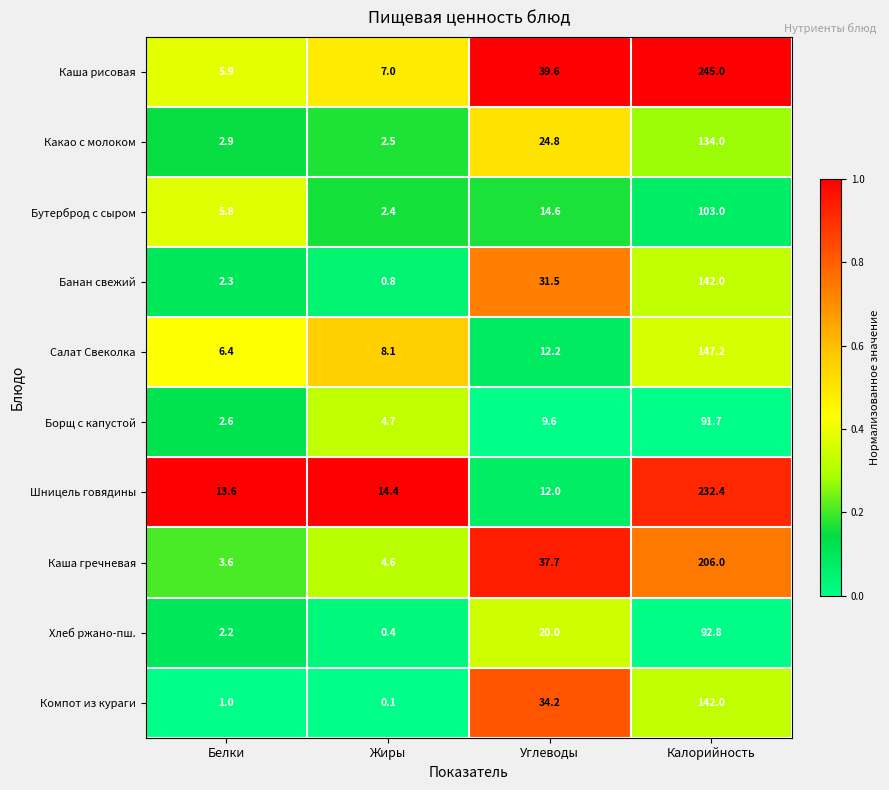

What is the total value across all series at Жиры?

45.0